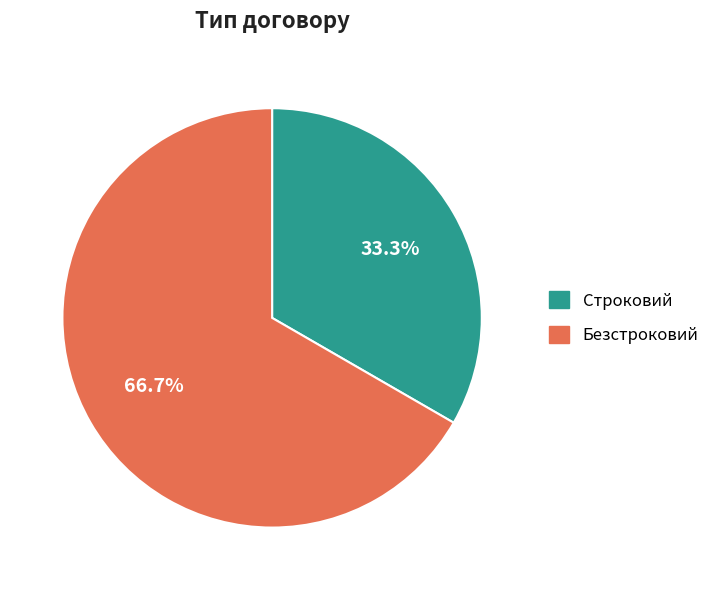

Is it true that Безстроковий is 60% of the pie?

False